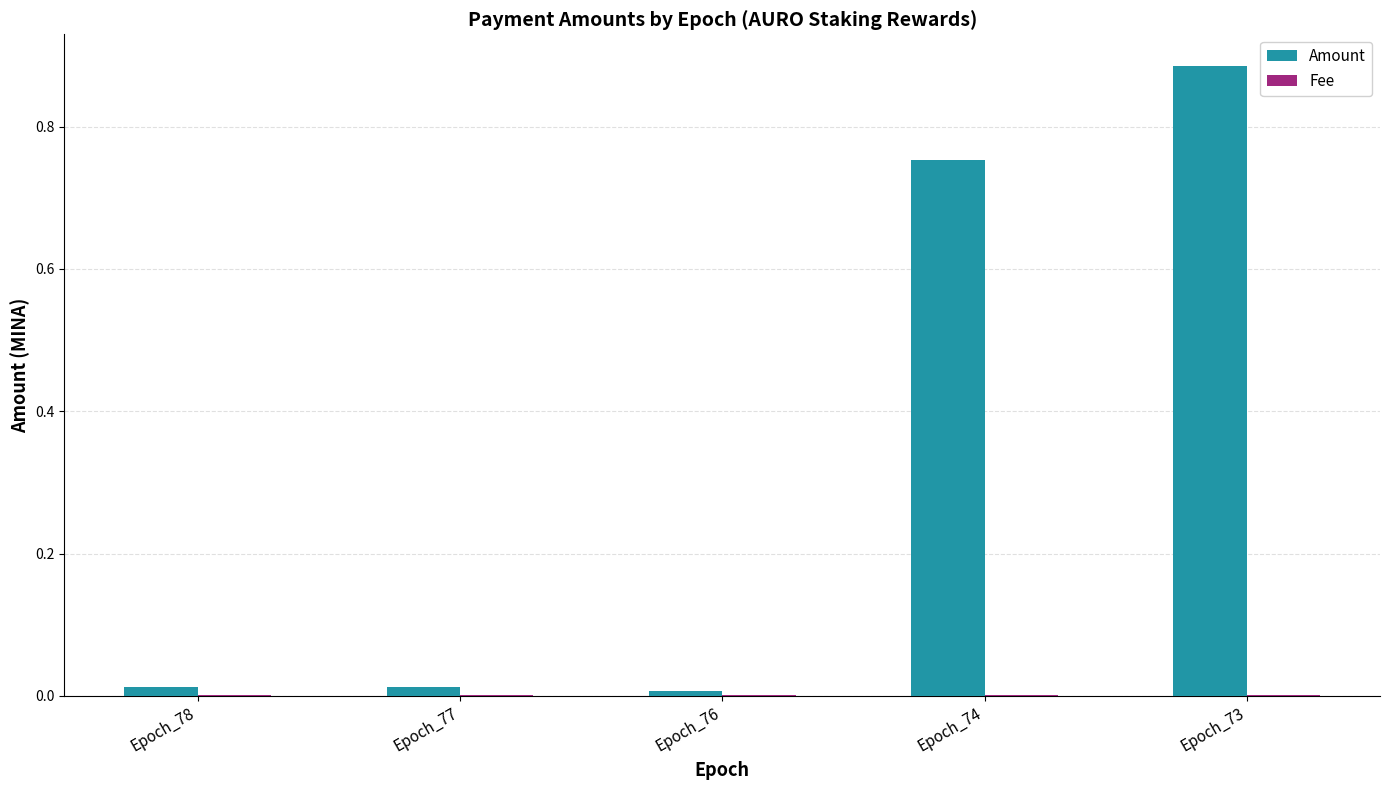

Which series has the widest spread of values?

Amount